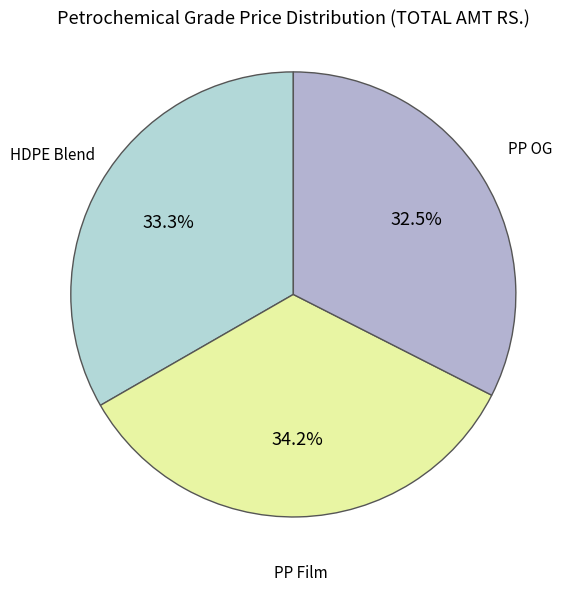

To the nearest percent, what is the difference between the largest and smallest slice percentages?

2%